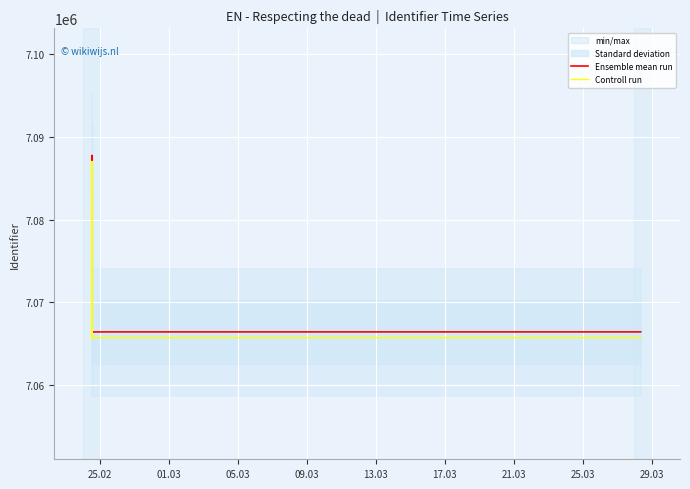

What is the difference between the maximum and minimum values in the Controll run series?

21344.9